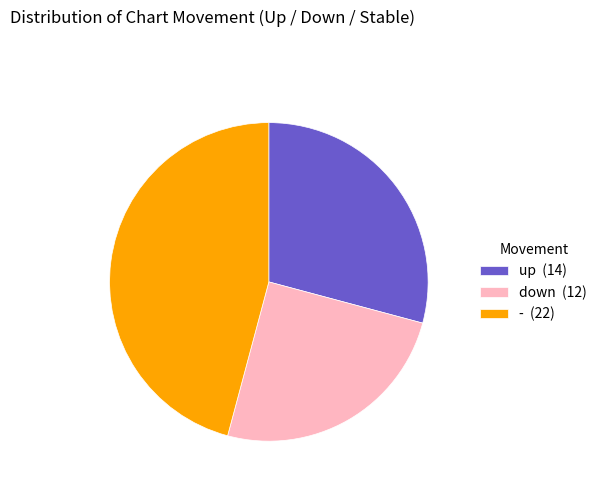

Is there a majority slice in this chart?

No